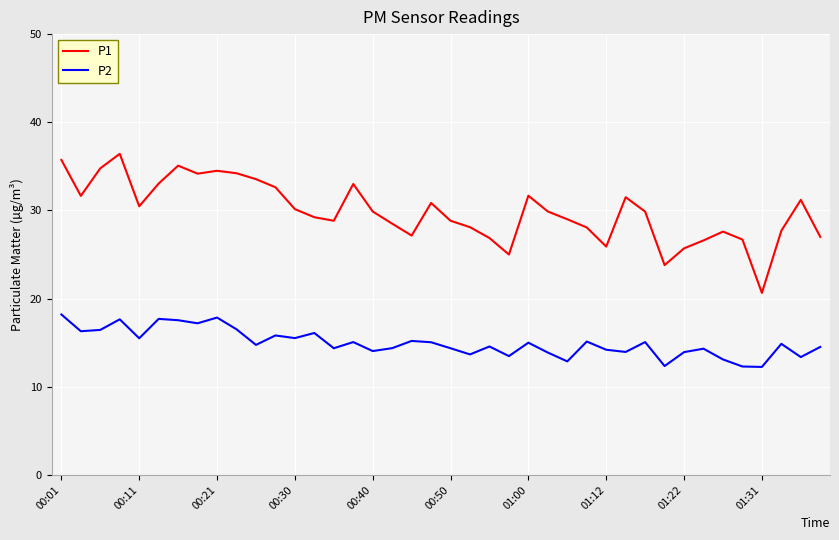

True or false: P1 and P2 intersect in this chart.

False